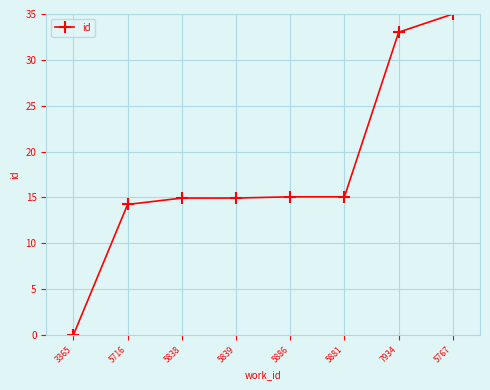

Does the chart display data point markers on the line(s)?

Yes